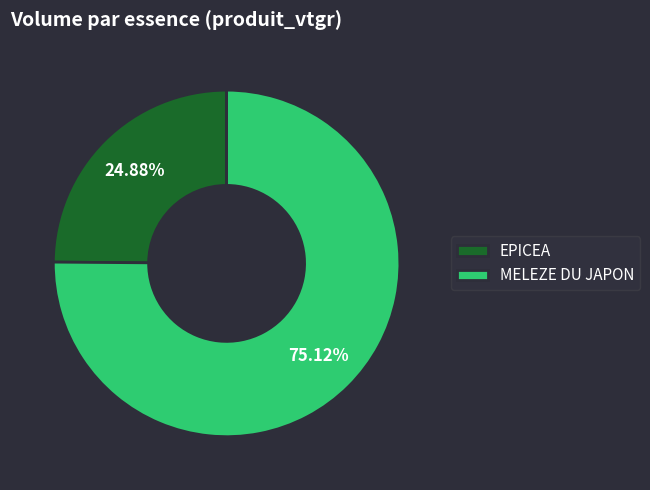

Count the number of slices in the pie.

2